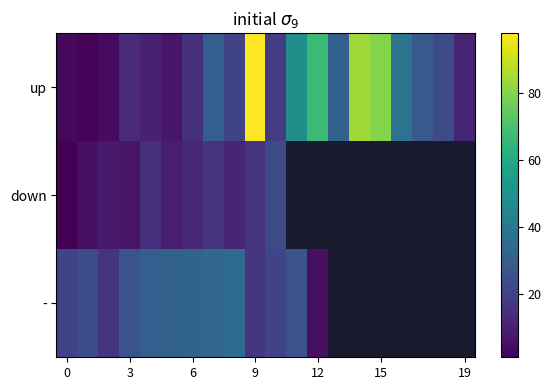

What is the difference between the maximum and minimum values in the - series?

30.0